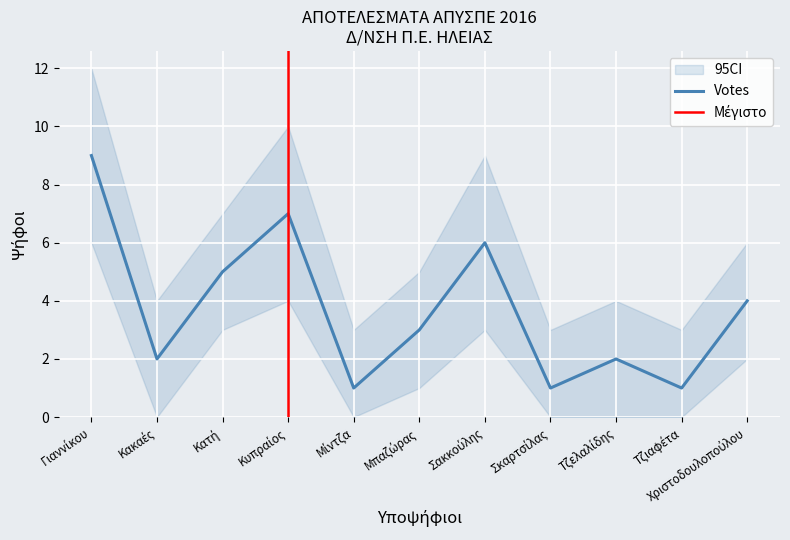

Reading left to right, list all the values displayed in this chart.

Votes: 9	2	5	7	1	3	6	1	2	1	4
Votes_upper: 12	4	7	10	3	5	9	3	4	3	6
Votes_lower: 6	0	3	4	0	1	3	0	0	0	2